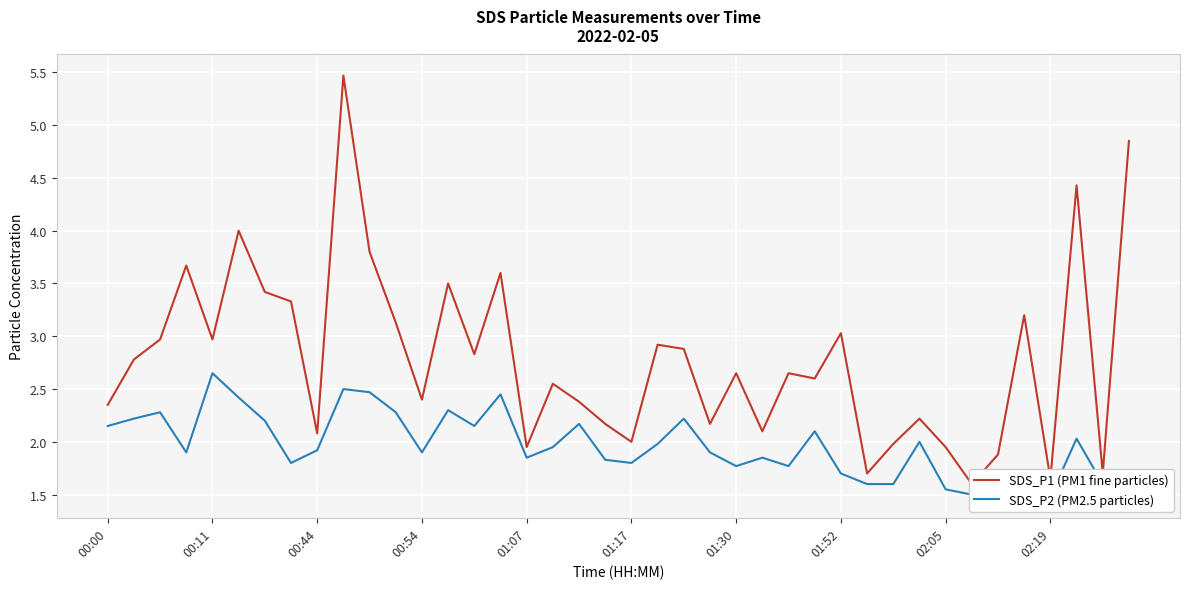

What is the value of the SDS_P1 (PM1 fine particles) point at the 39th from the left?

1.7